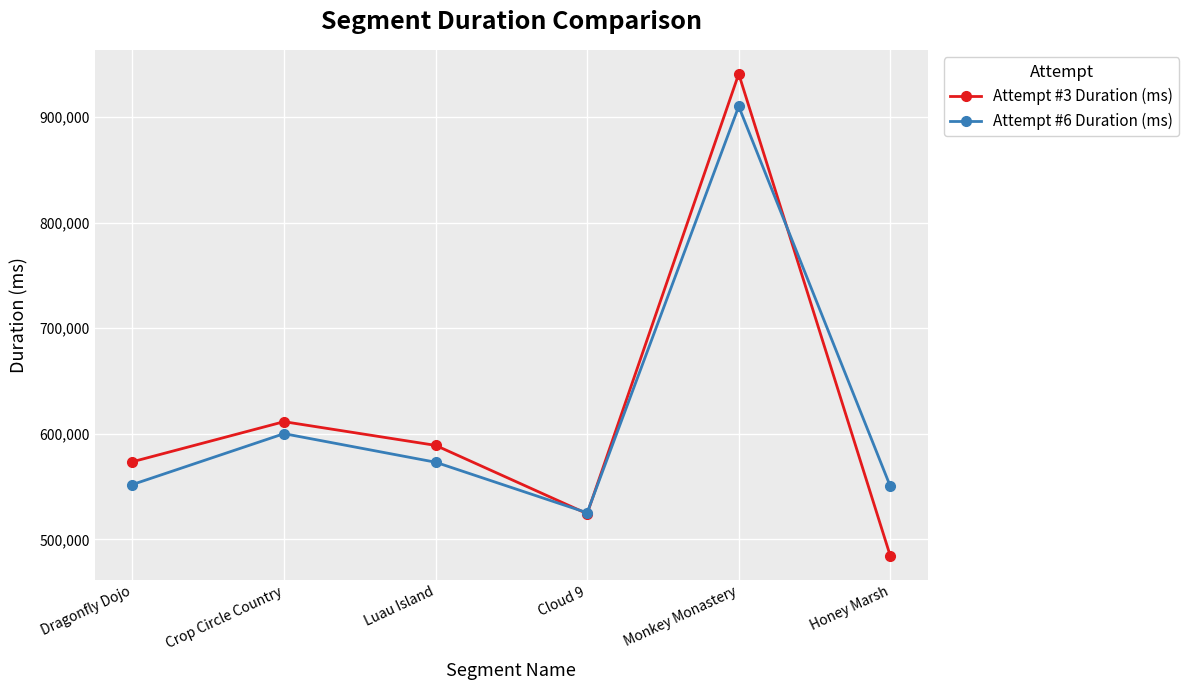

What is the value of the Attempt #6 Duration (ms) point at the 5th from the left?

910165